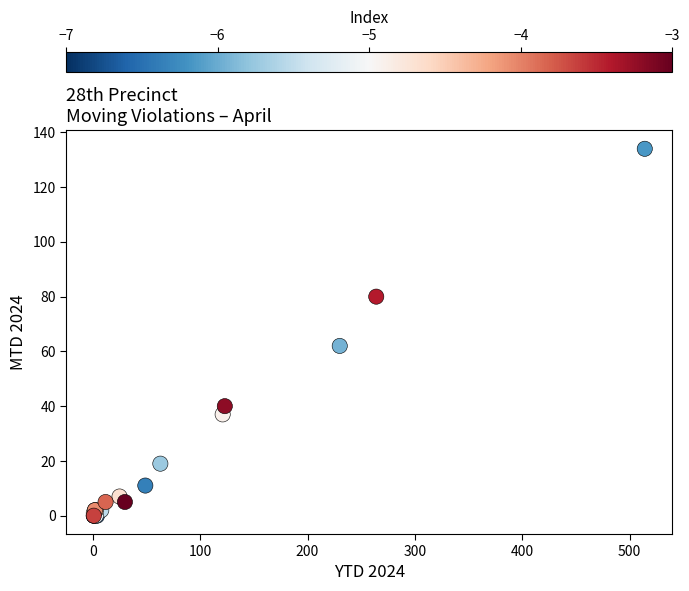

What Y value in the scatter plot is closest to 67?

62